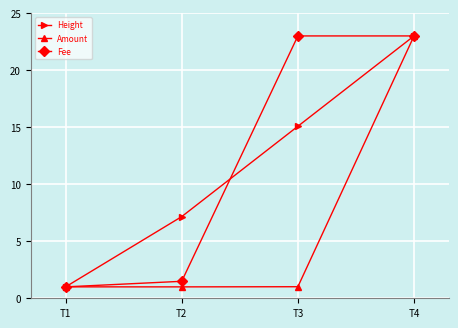

The Fee series shows 30.7 at T4. True or false?

False